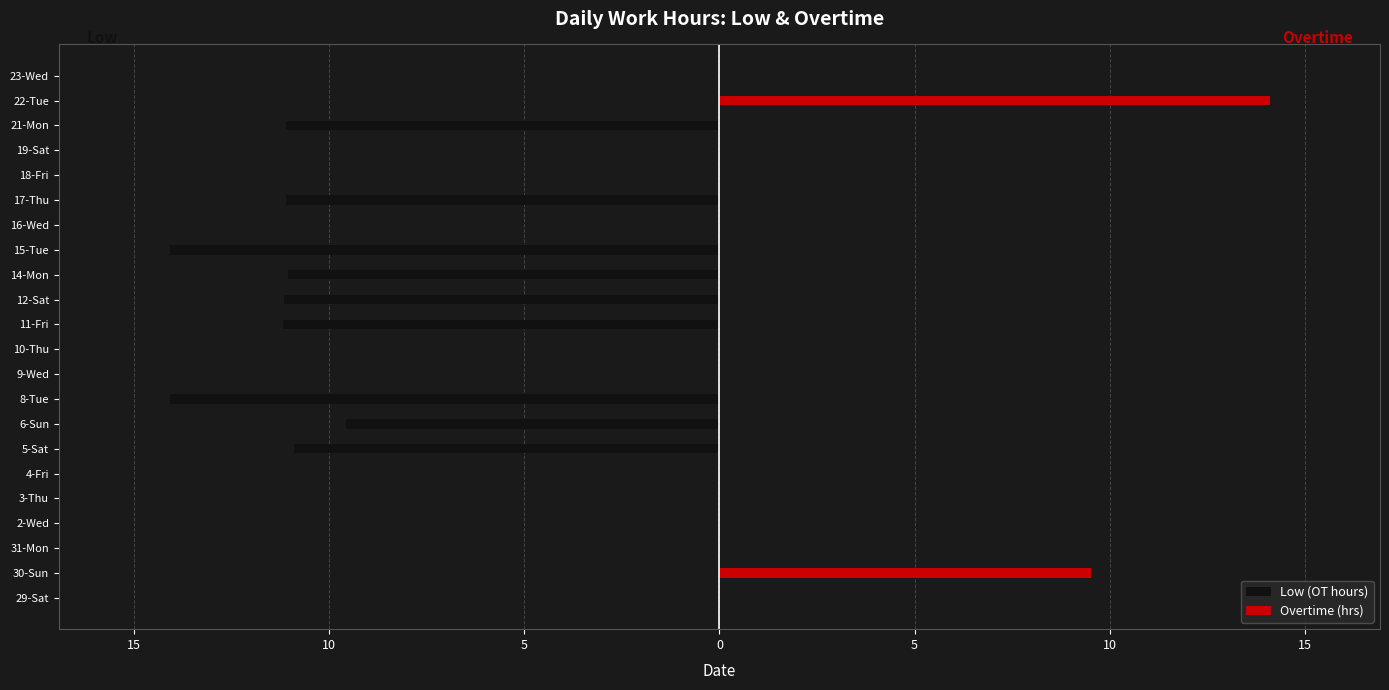

List the series in order of their overall mean, lowest first.

Low (OT hours), Overtime (hrs)